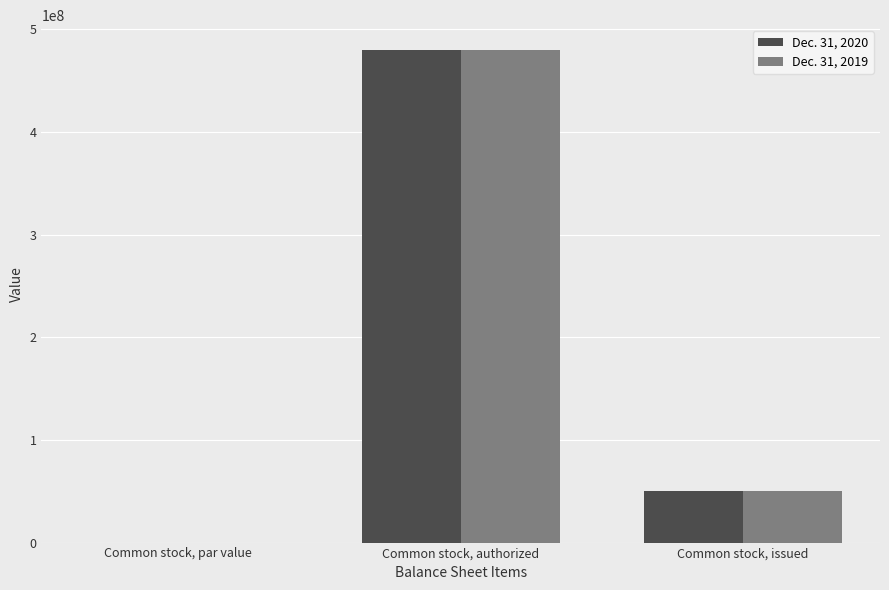

Is it true that Dec. 31, 2020 equals 823560445.1 at Common stock, authorized?

False